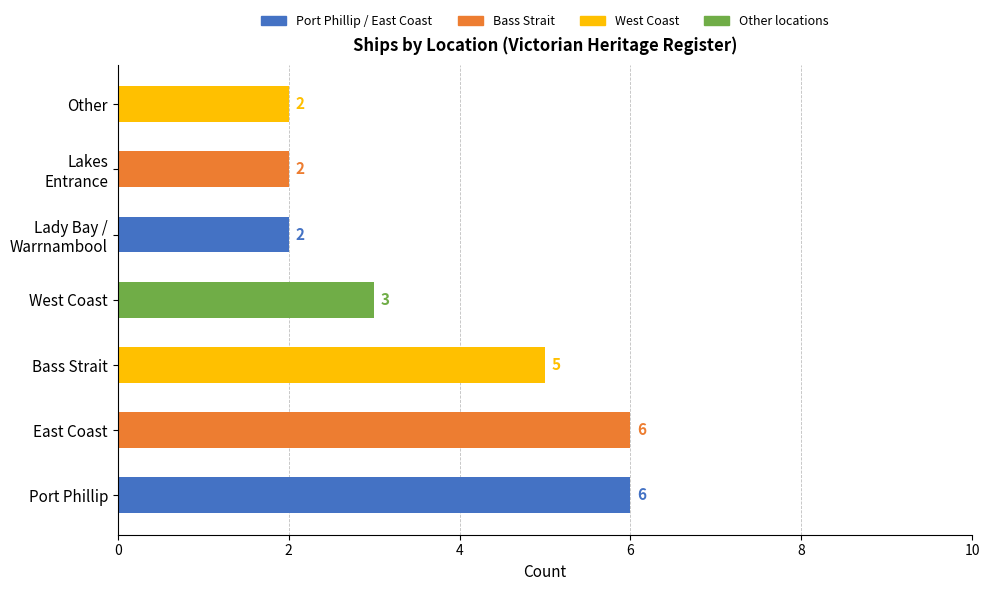

What is the maximum value shown in the chart?

6